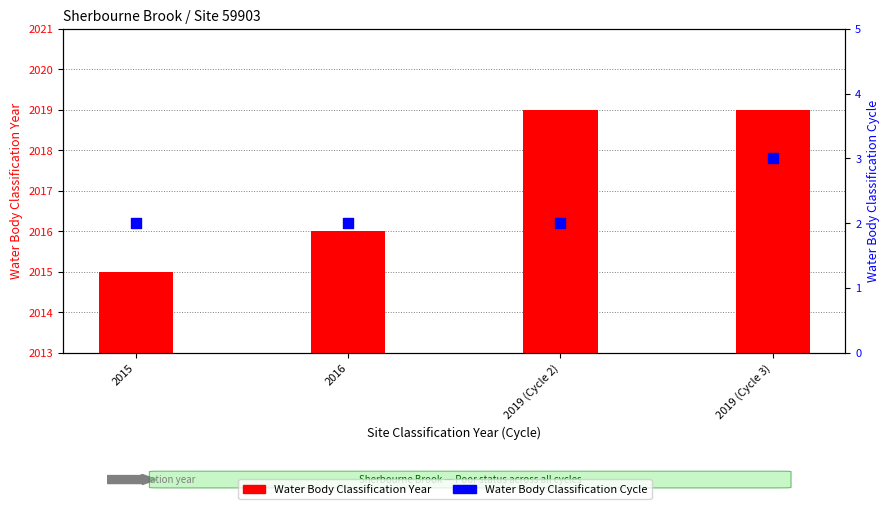

What are all the series names shown in the legend?

Water Body Classification Year, Water Body Classification Cycle